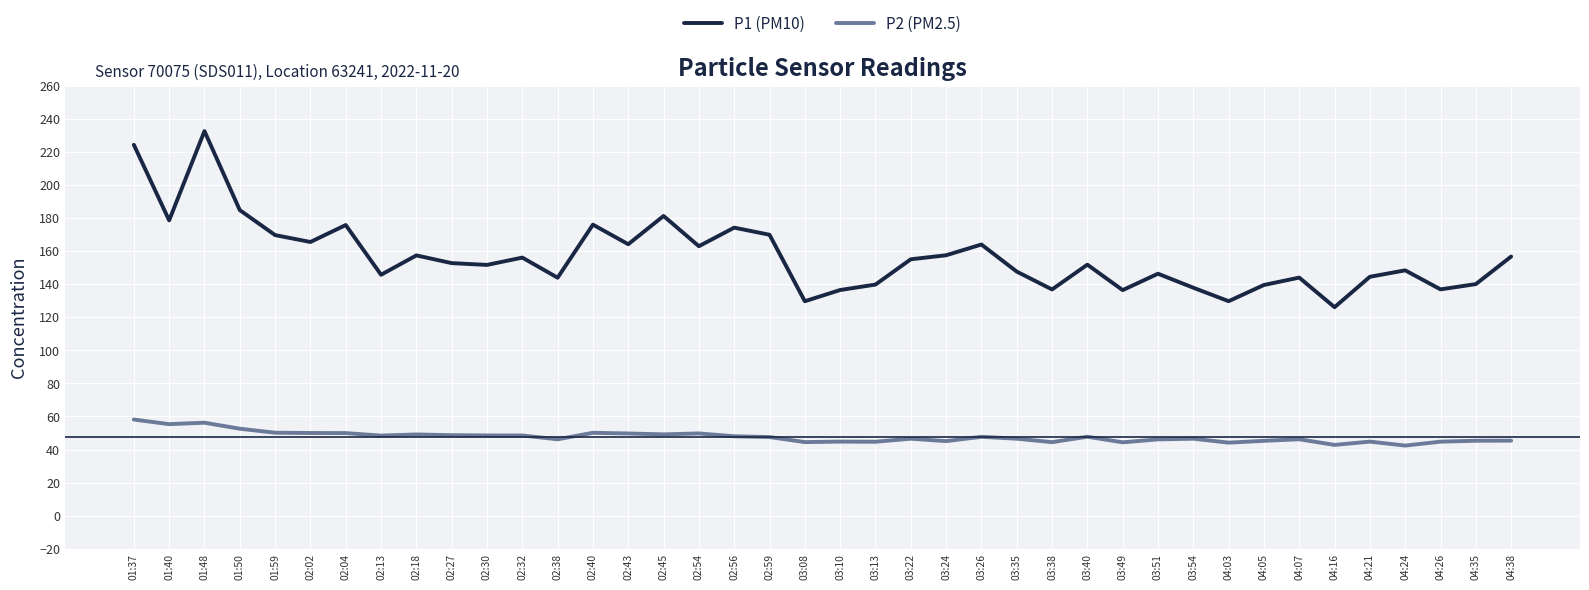

What is the difference between the P1 (PM10) values at 02:04 and 03:24?

18.3